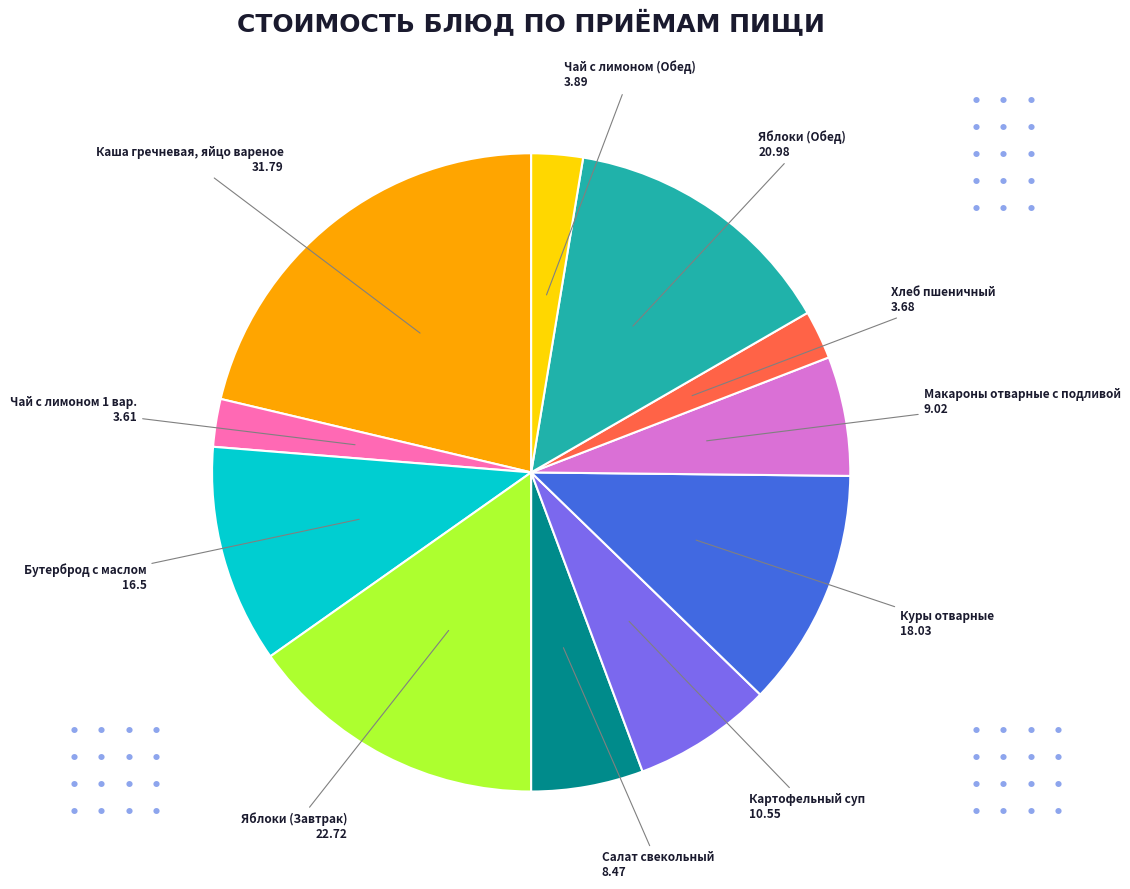

Is there any slice that represents more than half of the pie?

No